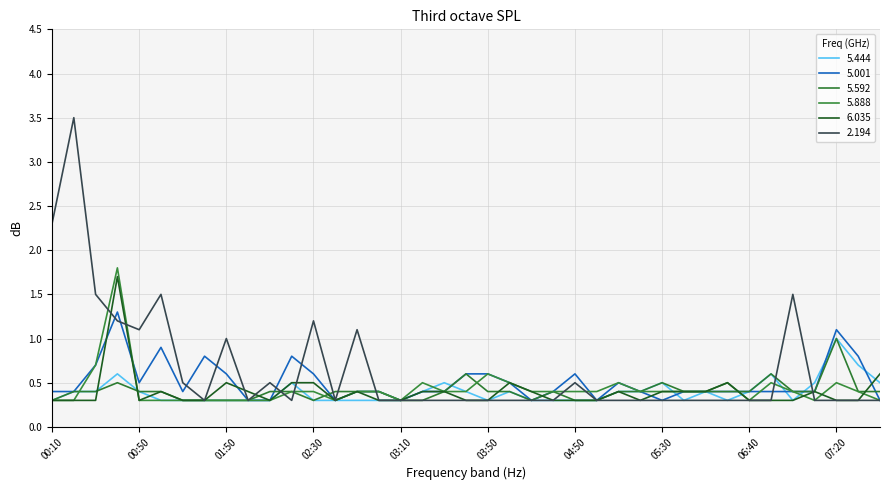

Does the chart display data point markers on the line(s)?

No